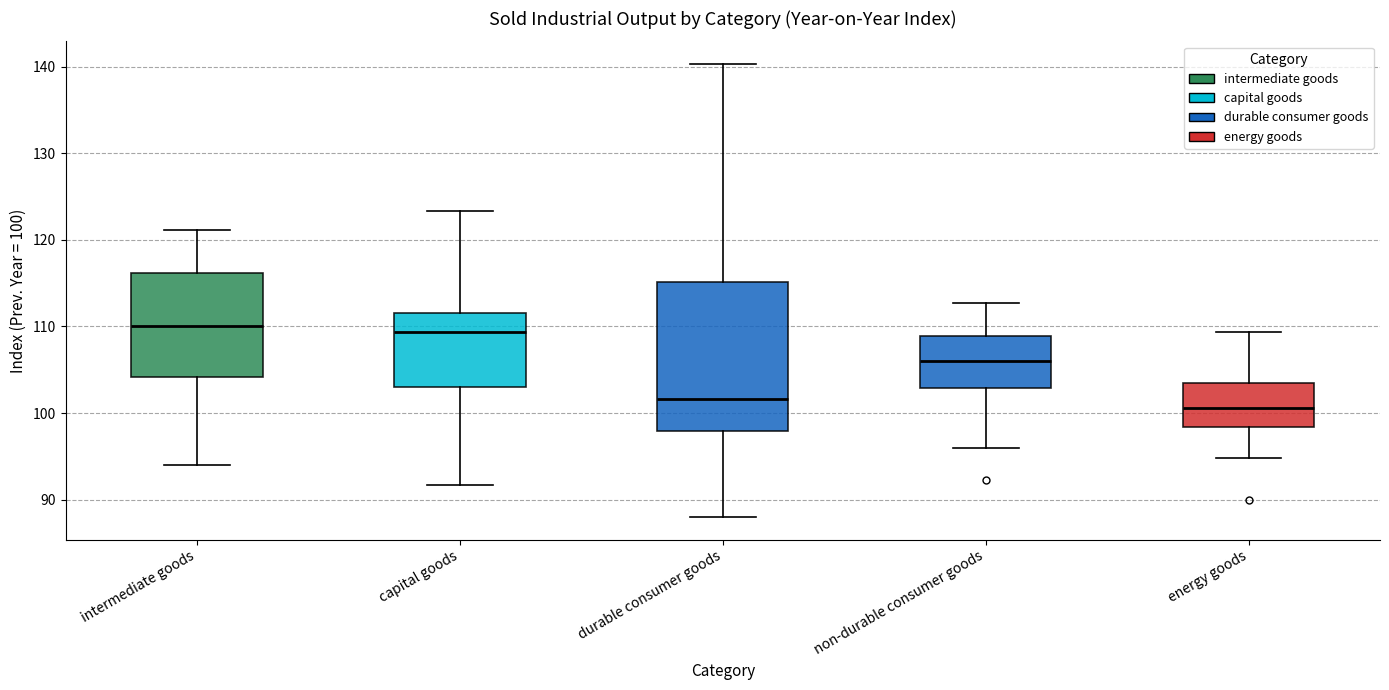

Which box's median line is the lowest?

energy goods